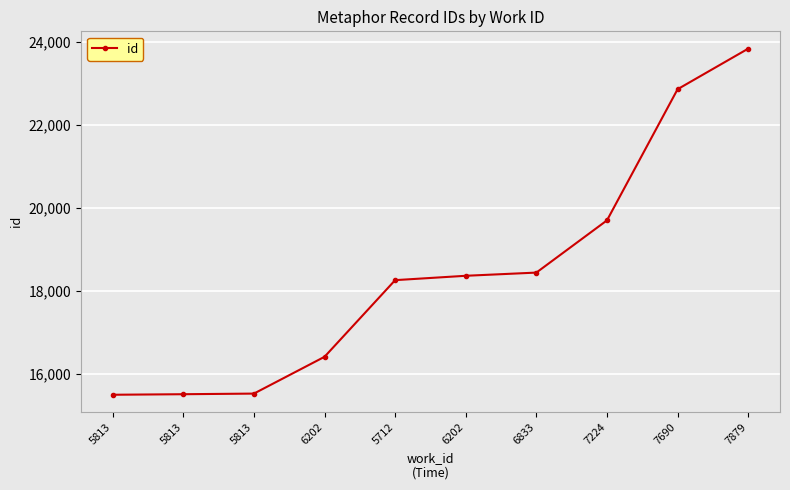

What is the difference between the maximum and second lowest values?

8322